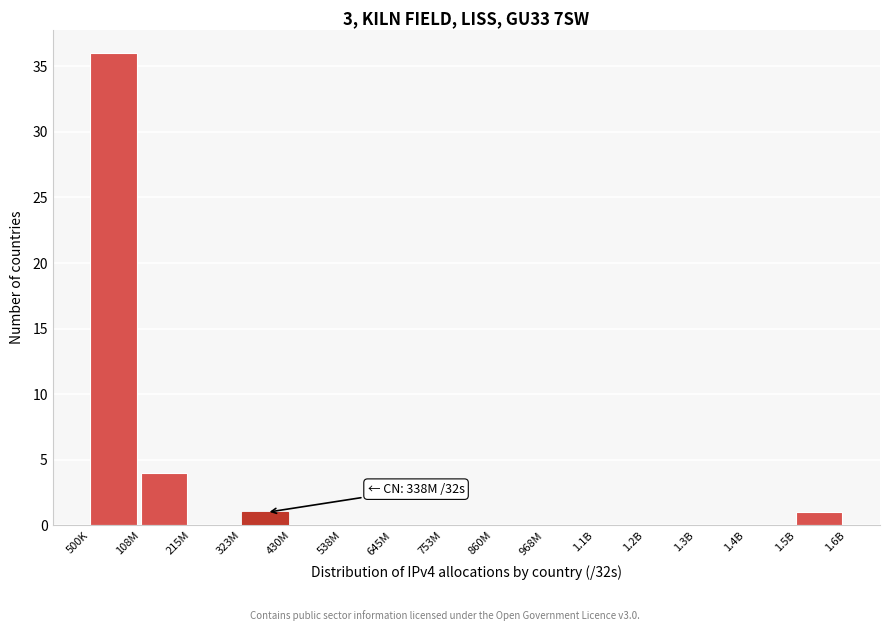

Reading left to right, transcribe all the data shown in this chart.

500K=36	108M=4	215M=0	323M=1	430M=0	538M=0	645M=0	753M=0	860M=0	968M=0	1.1B=0	1.2B=0	1.3B=0	1.4B=0	1.5B=1